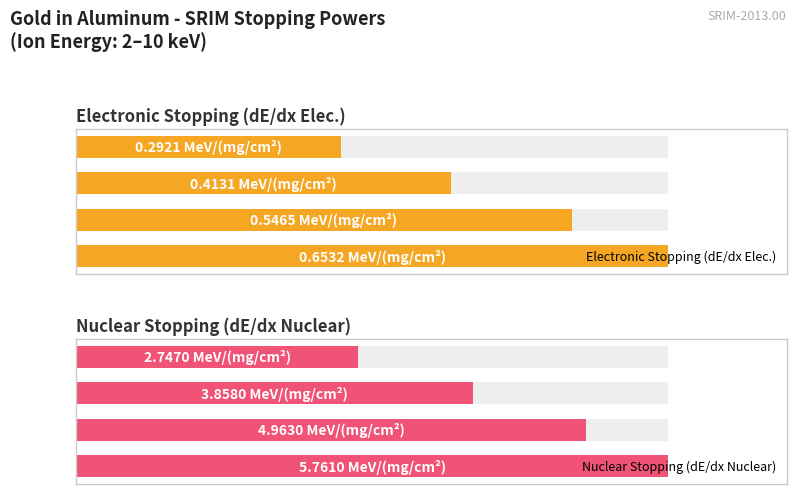

How many distinct data groups are displayed?

2